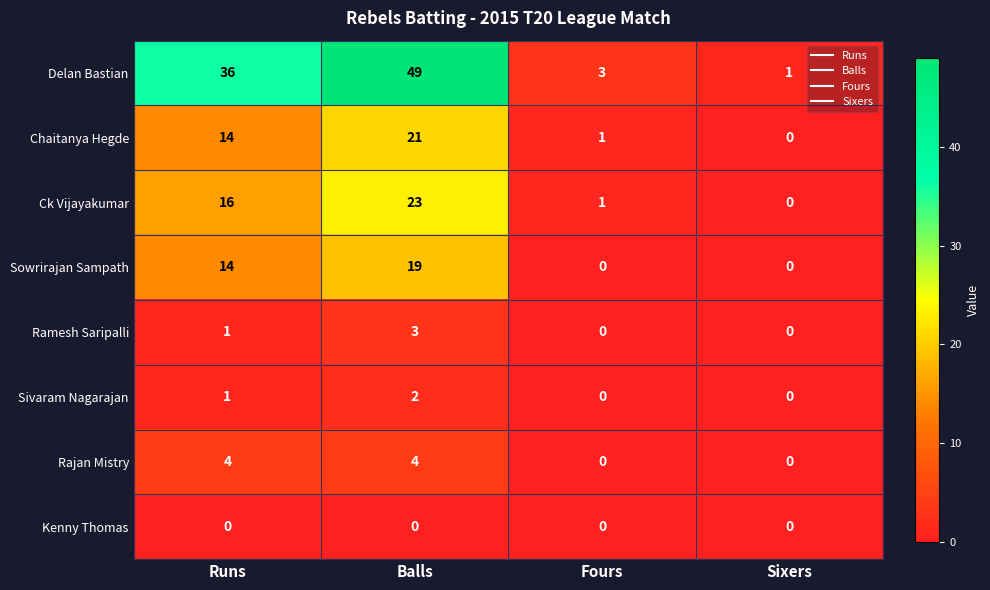

What is the maximum value shown in the chart?

49